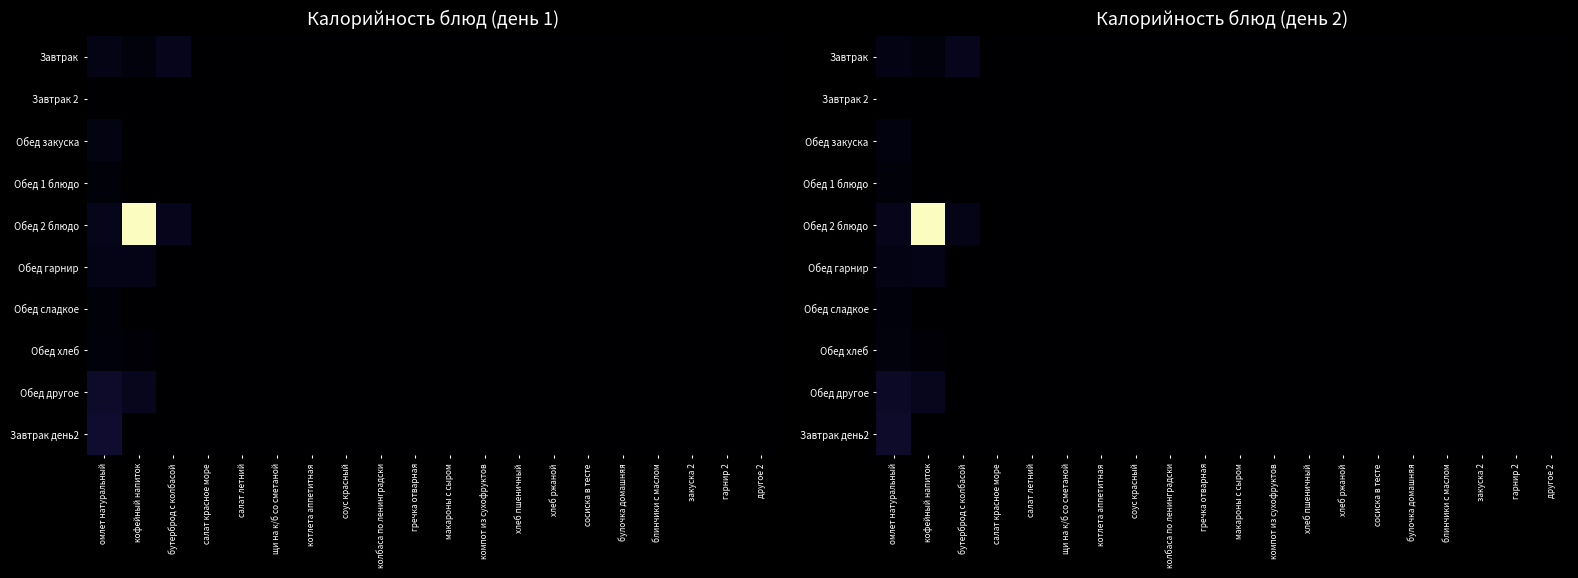

At which category is the sum across all series the highest?

кофейный напиток